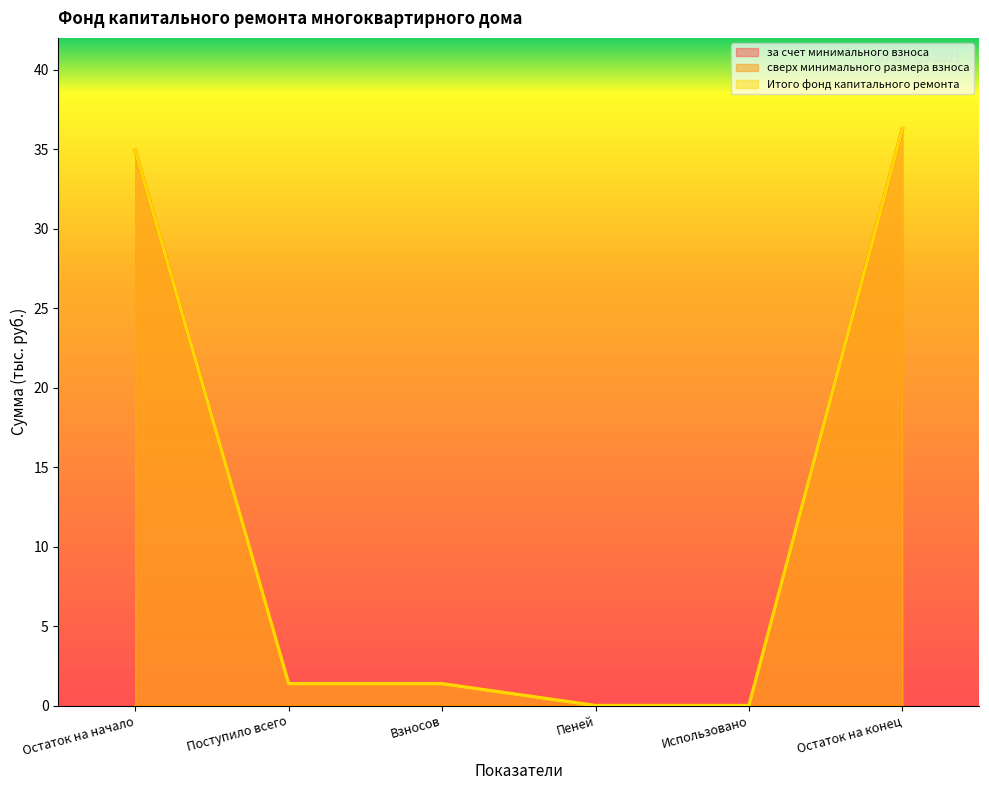

Between Пеней and Остаток на конец, which series saw the biggest shift?

за счет минимального взноса